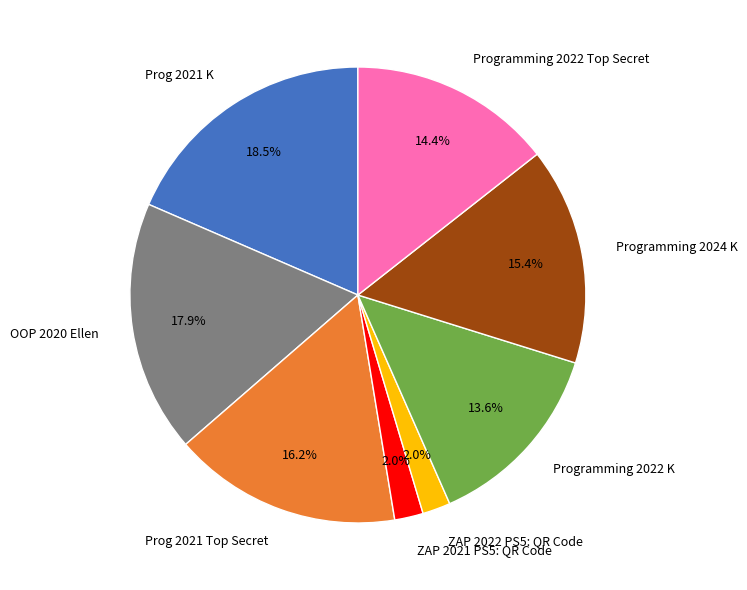

Do Prog 2021 K and ZAP 2022 PS5: QR Code together represent more than half of the pie?

No